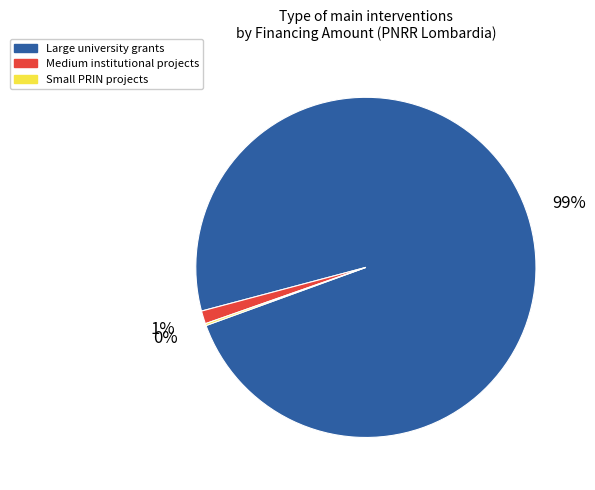

Does Large university grants represent more than half of the total?

Yes